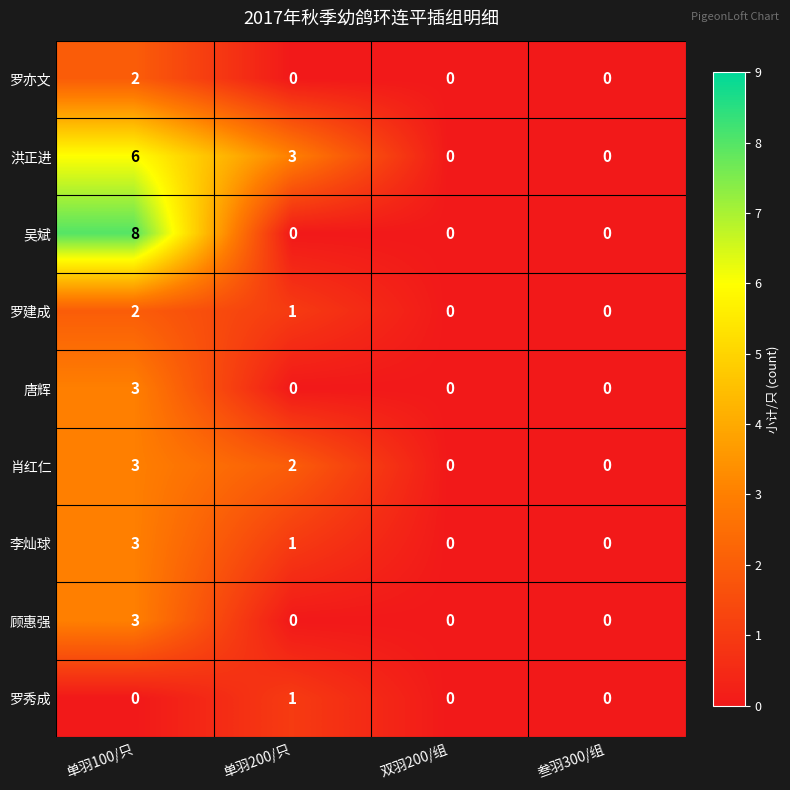

Which category has the highest value across all series?

单羽100/只